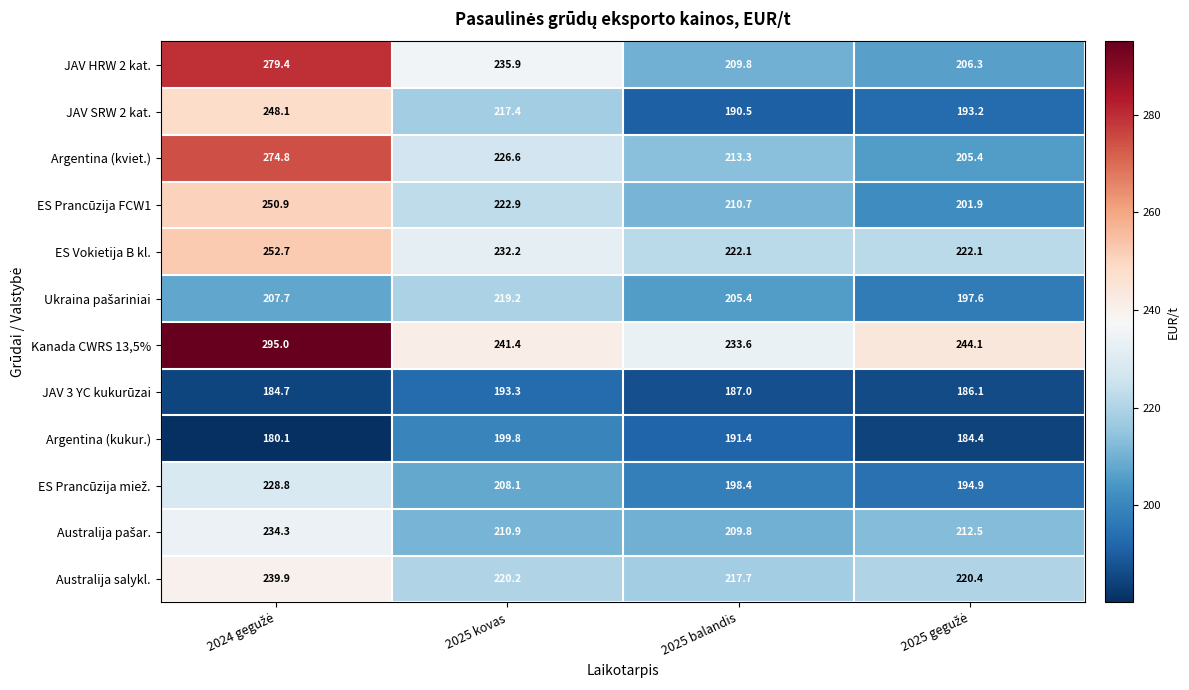

How many data points in JAV HRW 2 kat. are less than 235?

2